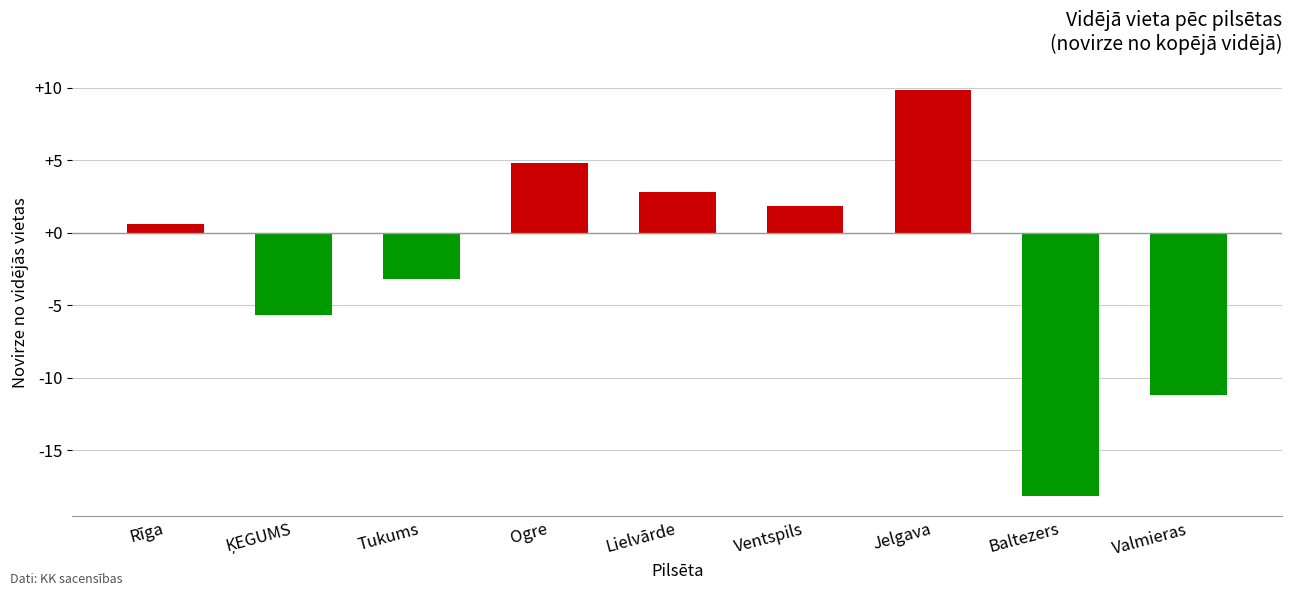

Where does the data first go above 0?

Rīga